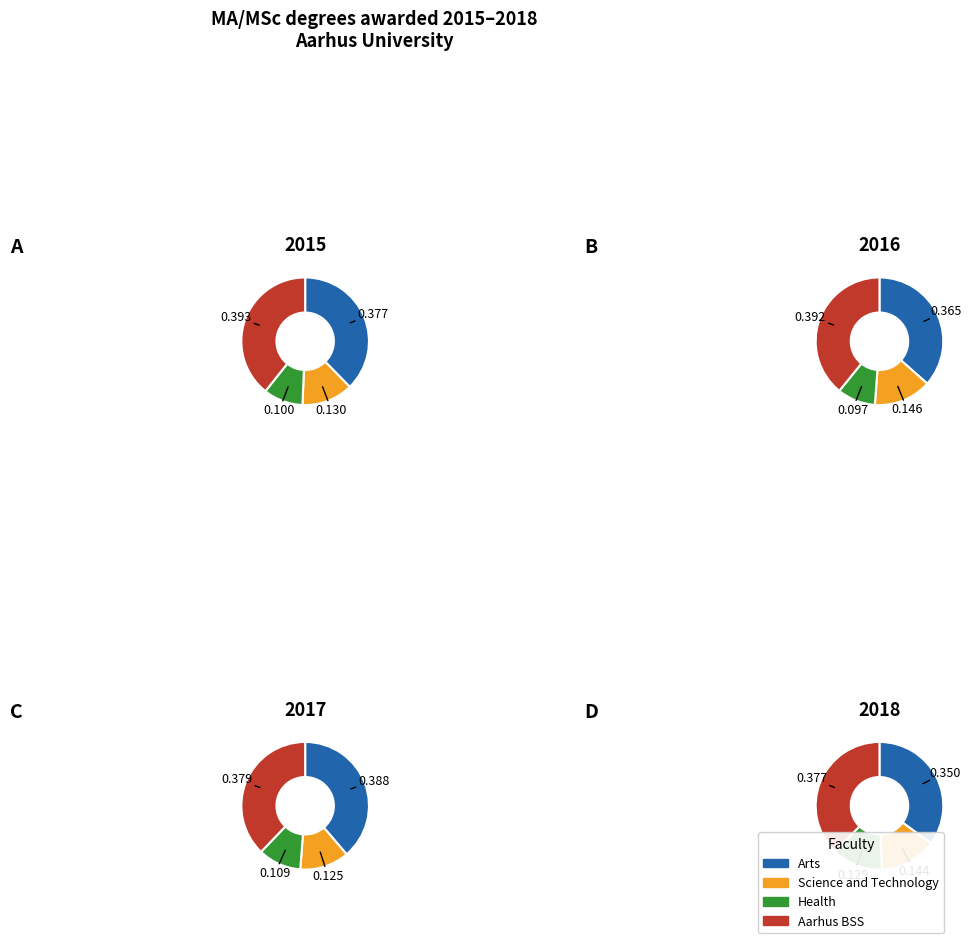

Does Aarhus BSS account for over 50% of the chart?

No